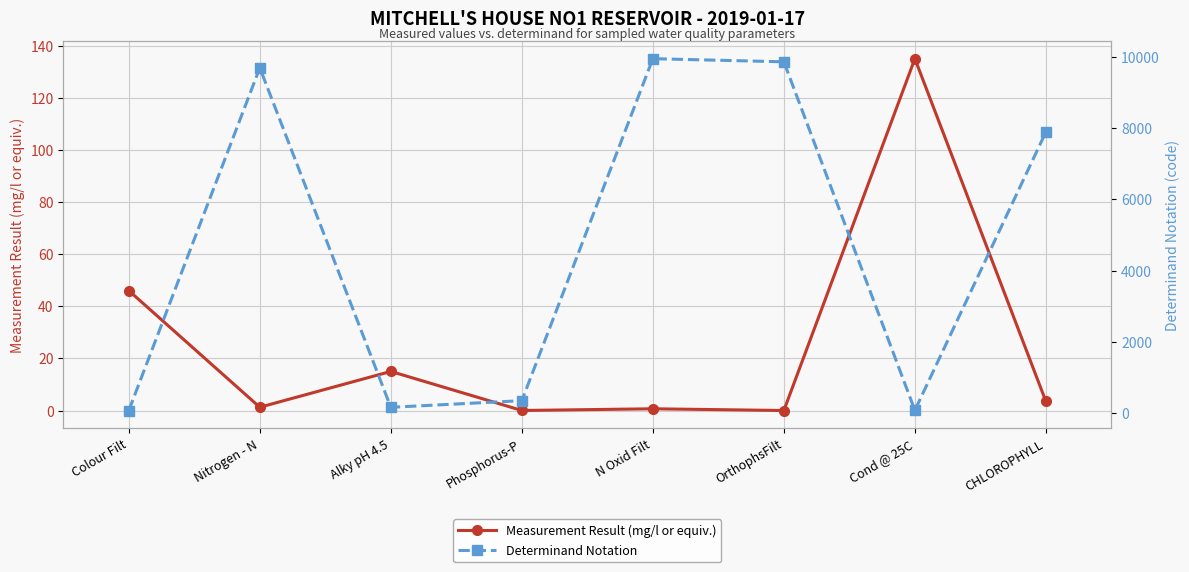

Reading right to left, what are all the values shown in this chart?

Measurement Result (mg/l or equiv.): 3.5	135.0	0.0	0.7	0.0	15.0	1.3	46.0
Determinand Notation: 7887.0	77.0	9856.0	9943.0	348.0	162.0	9686.0	72.0